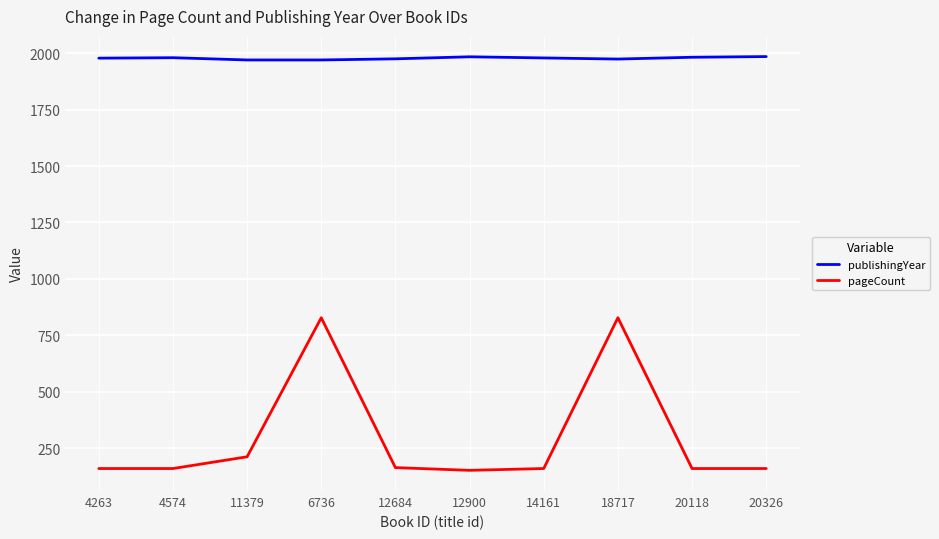

In publishingYear, how many points are higher than both neighbors (excluding endpoints)?

2